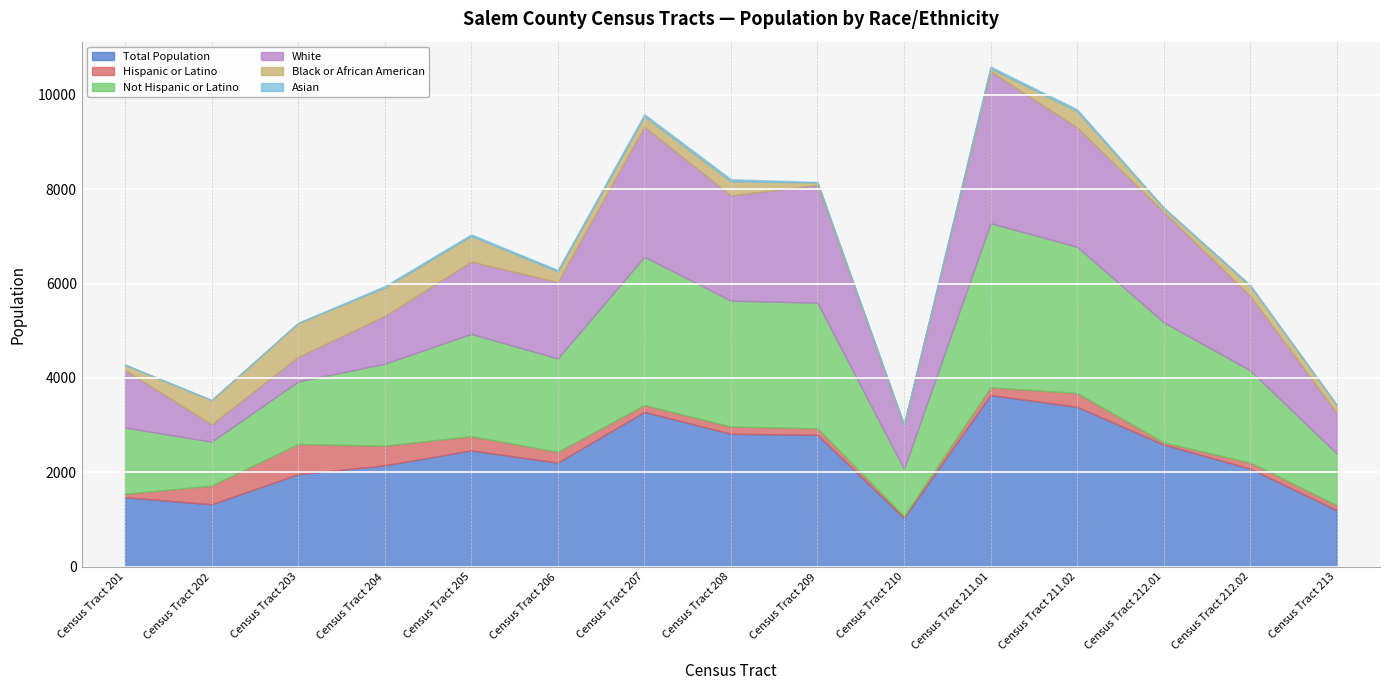

Is the value of Asian at Census Tract 211.01 greater than the value of Black or African American at Census Tract 212.01?

No